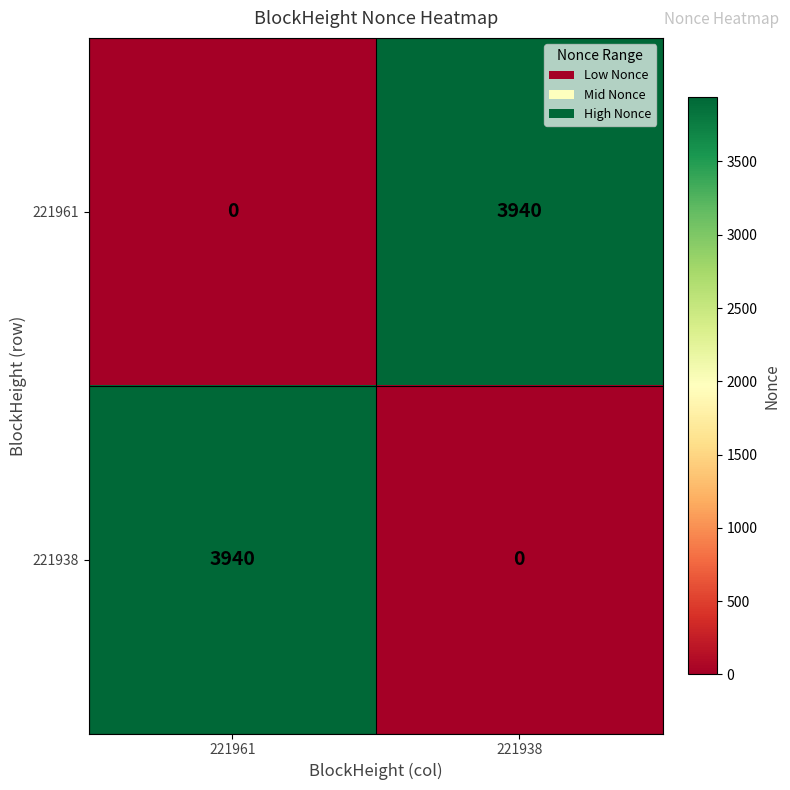

Rank the categories by 221938 value from highest to lowest.

221961, 221938